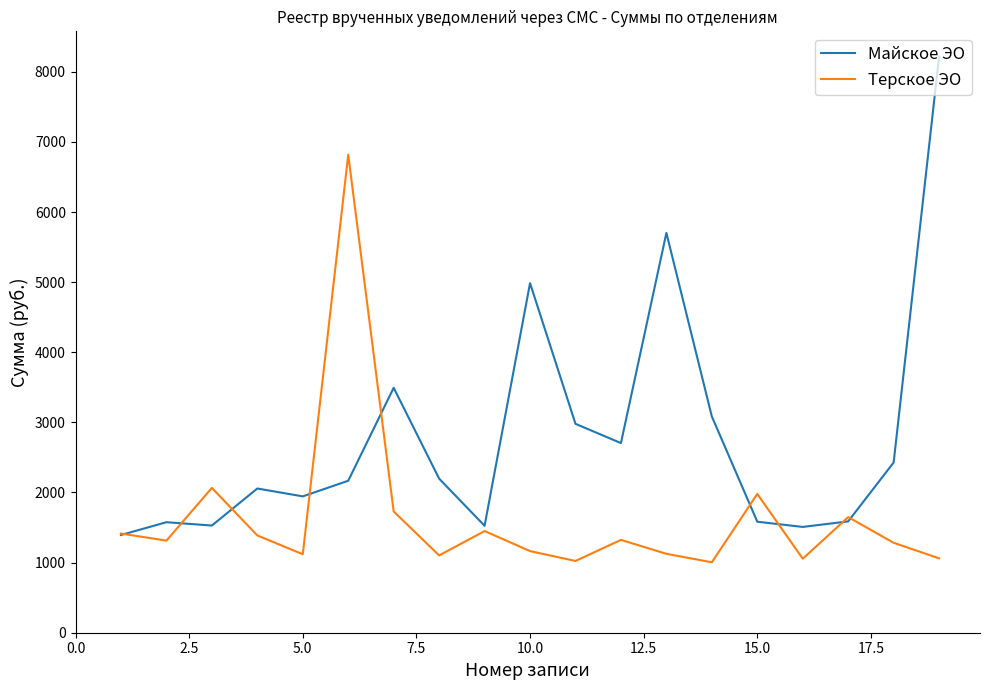

What are all the series names shown in the legend?

Майское ЭО, Терское ЭО